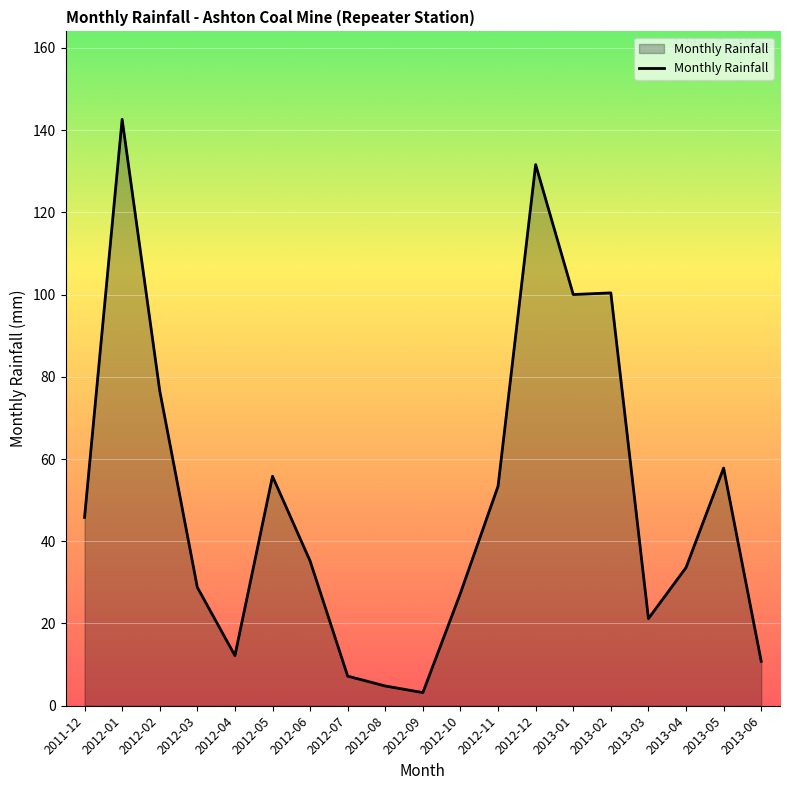

What position from the right is 2012-01?

18